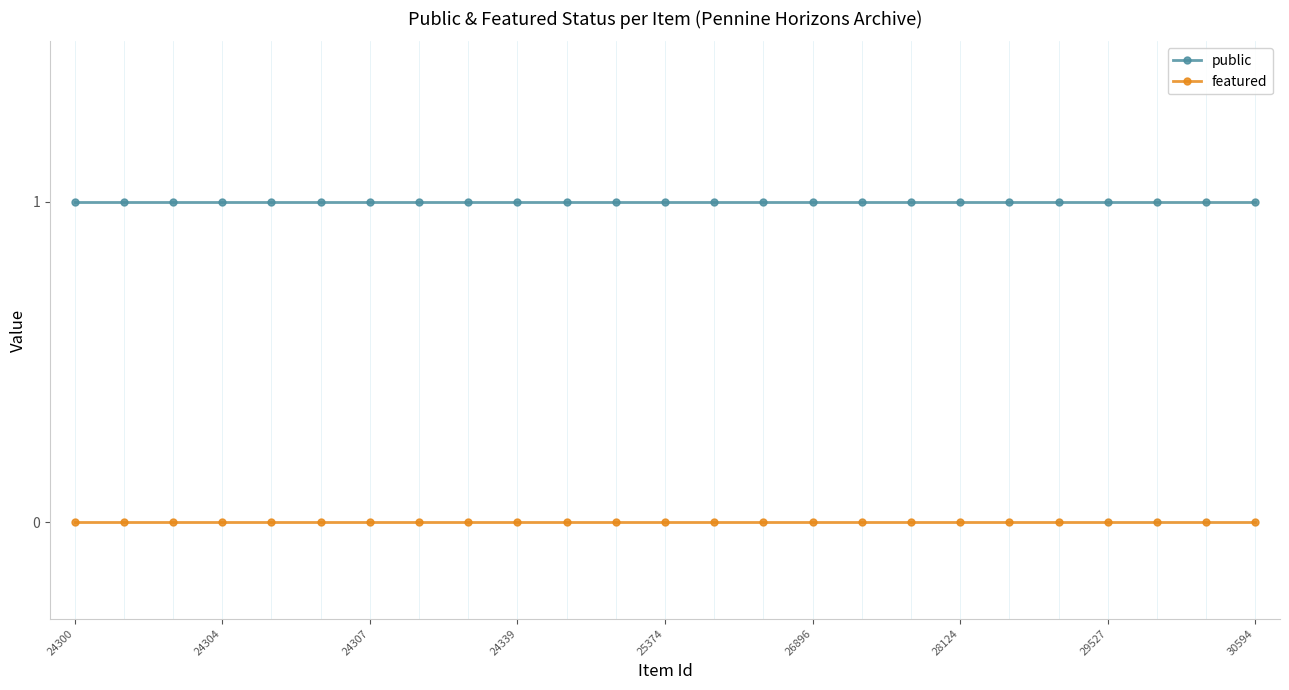

Rank the series by their average value, from lowest to highest.

featured, public